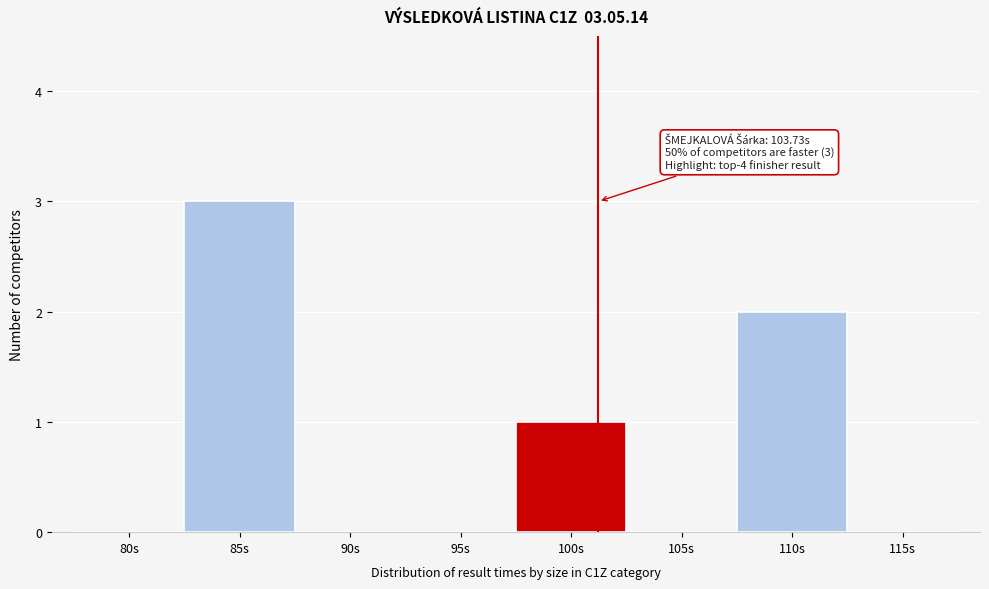

Reading left to right, extract all data points from this chart.

80s=0	85s=3	90s=0	95s=0	100s=1	105s=0	110s=2	115s=0